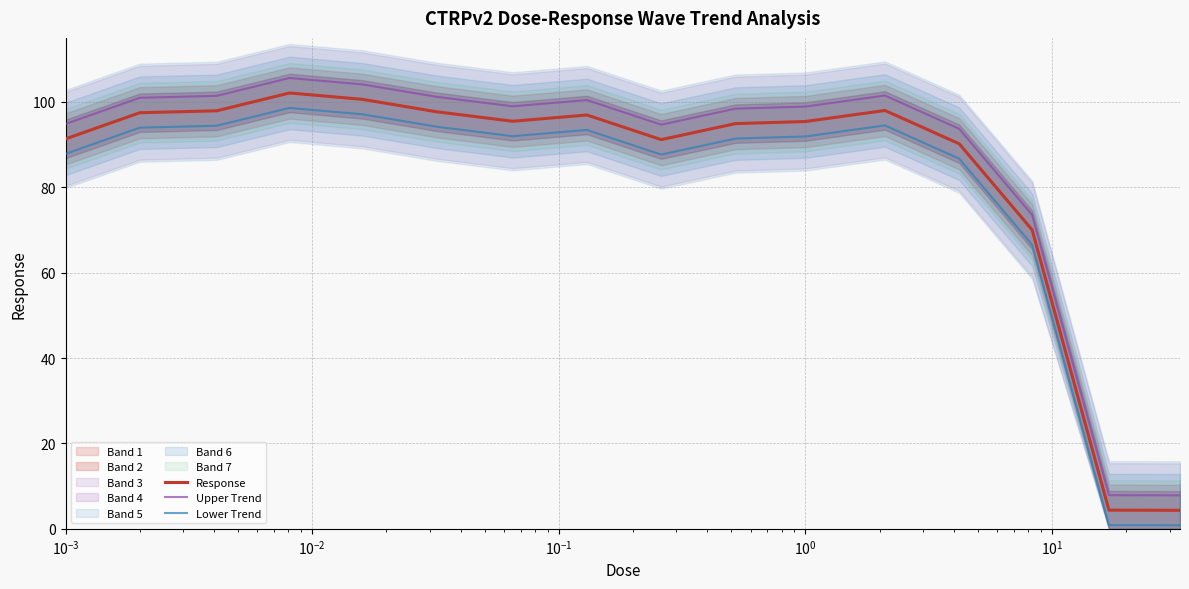

True or false: Lower Trend and Response intersect in this chart.

False